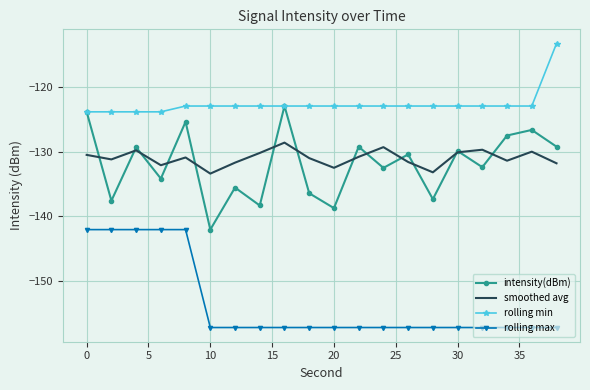

What is the difference between the maximum and second lowest values in the intensity(dBm) series?

15.8